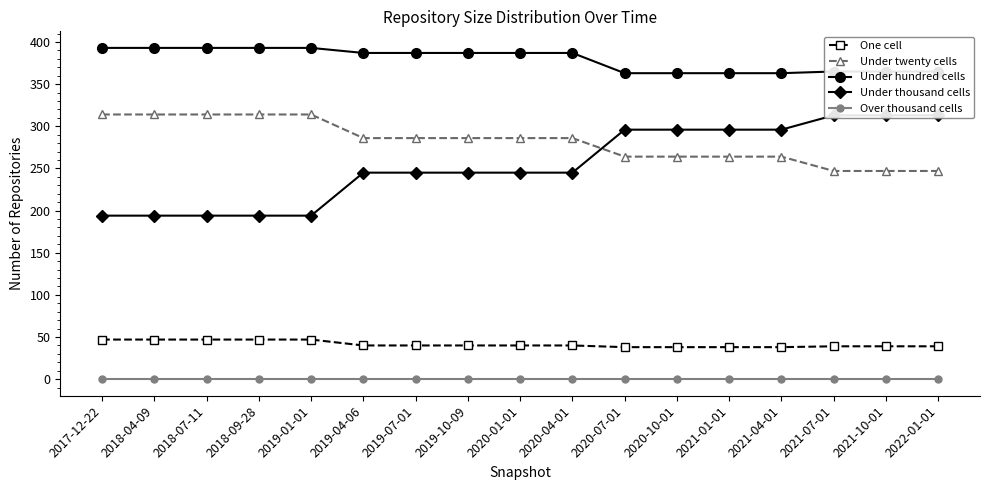

What is the sum of the Under twenty cells values at 2019-04-06 and 2020-01-01?

572